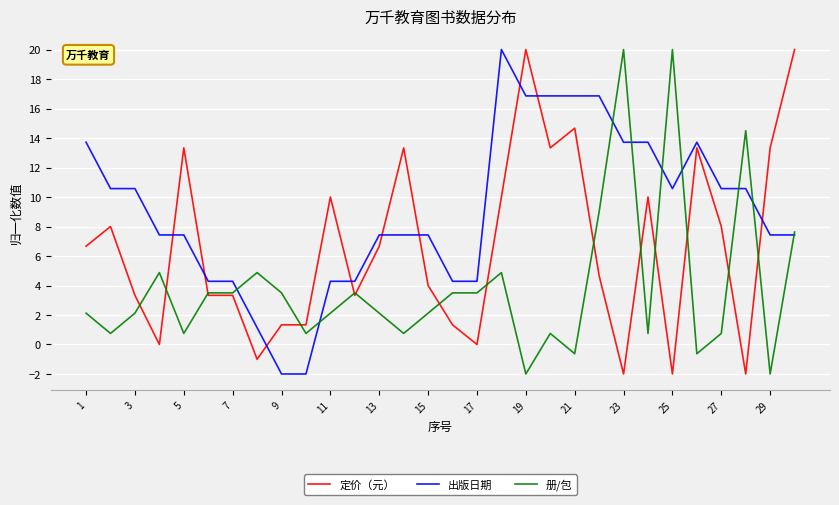

What is the smallest value displayed?

-2.0